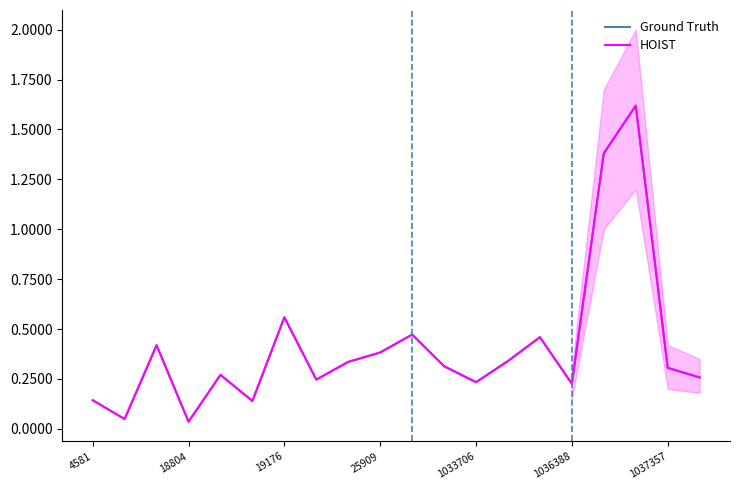

Which series has the largest range (max minus min)?

Ground Truth